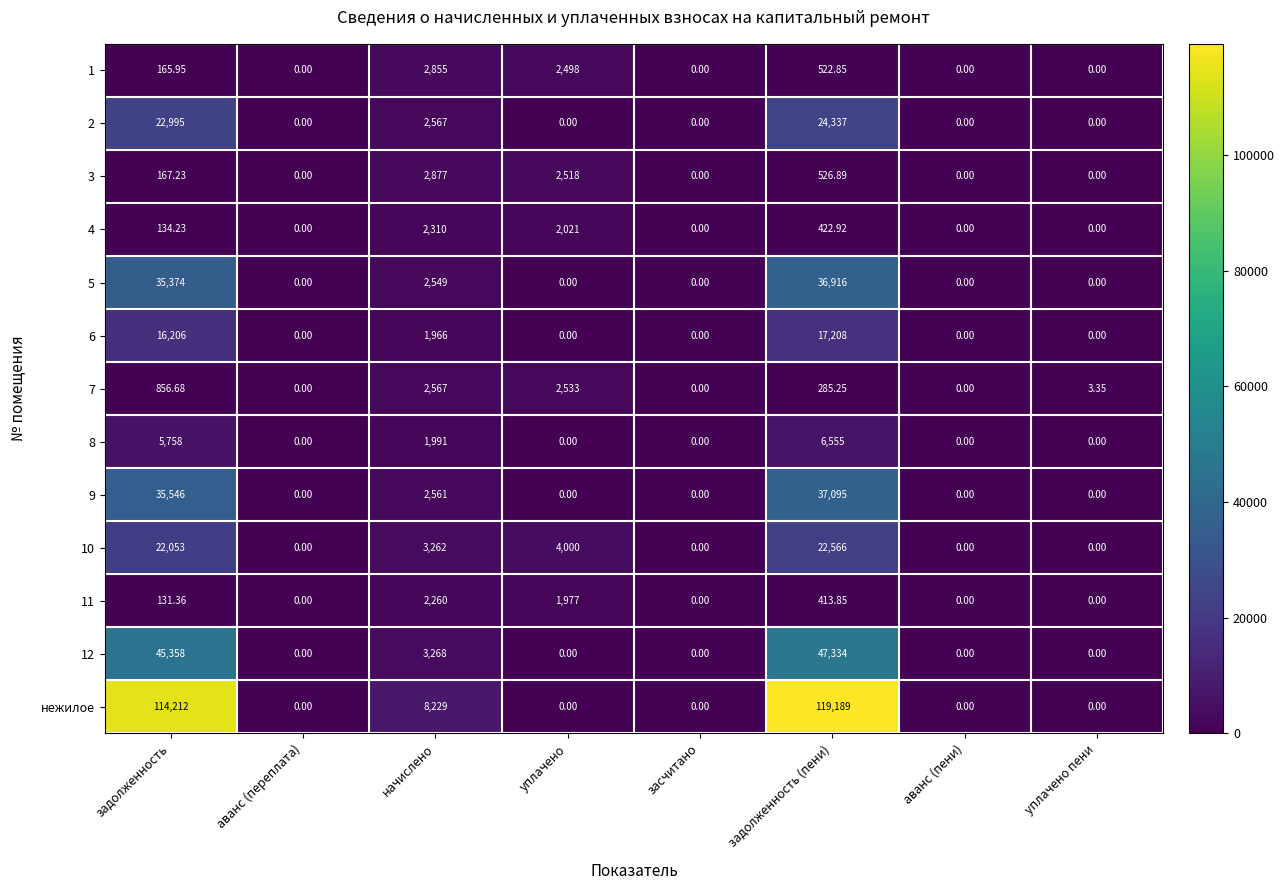

Which series has the largest total across all categories?

нежилое